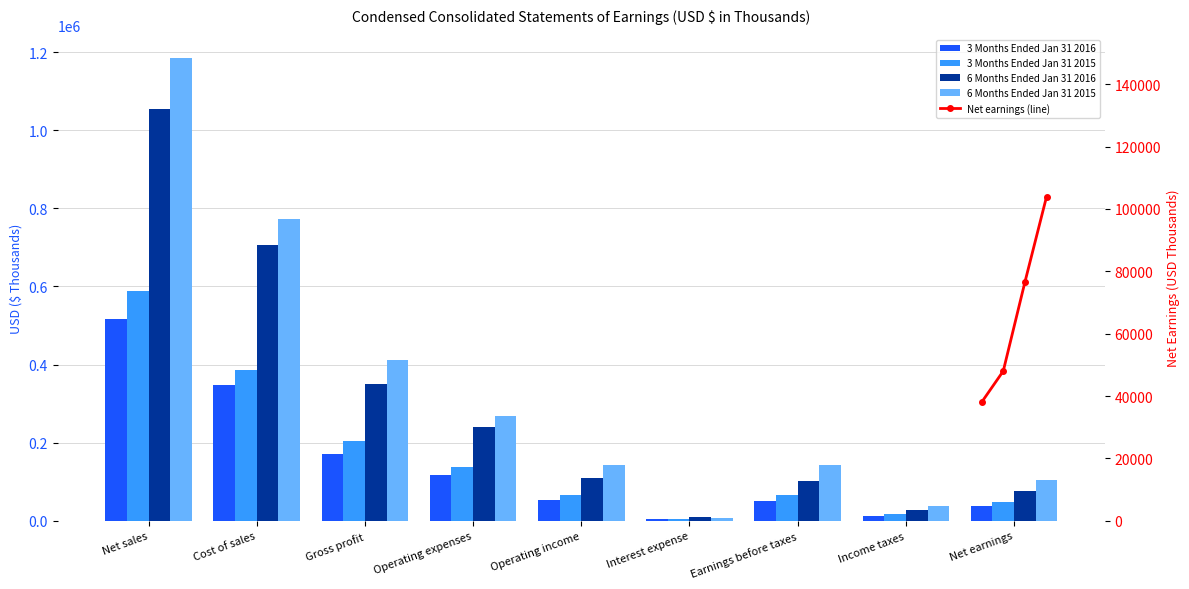

Read the 6 Months Ended Jan 31 2016 value at Net sales.

1055200